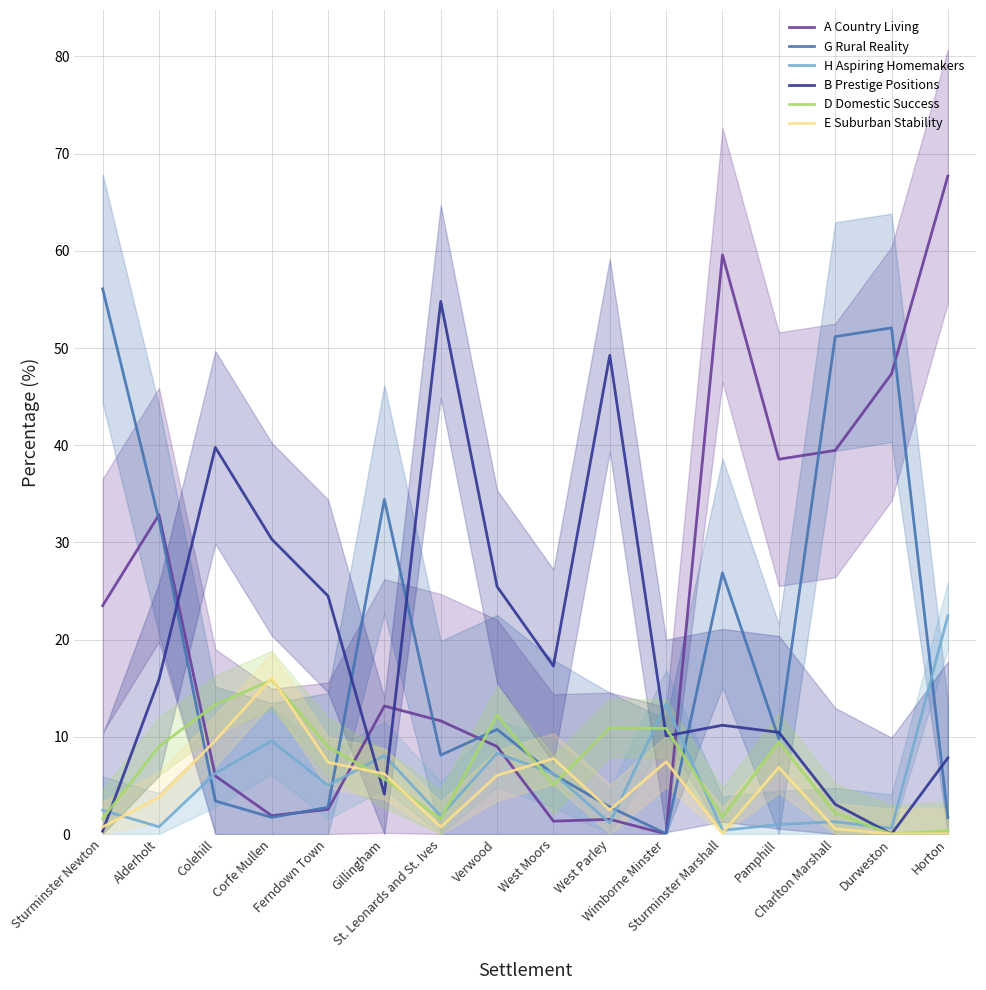

What position from the right is Charlton Marshall?

3